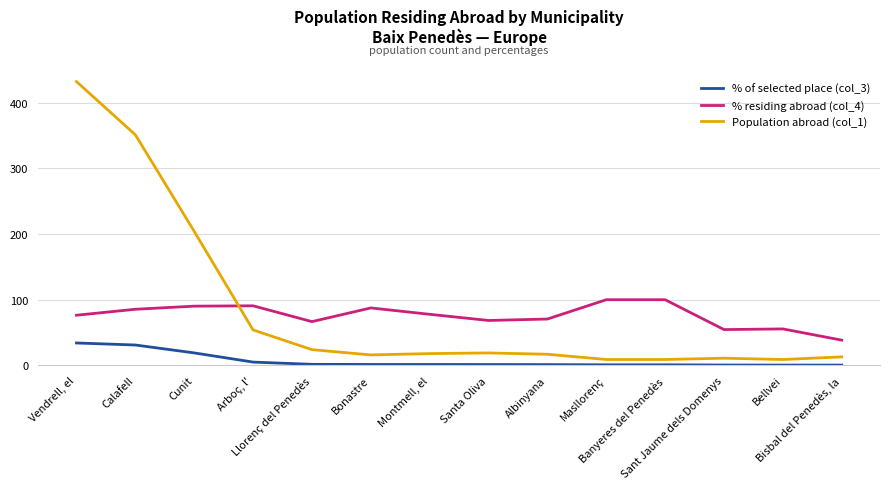

Rank the series by their maximum value, from lowest to highest.

% of selected place (col_3), % residing abroad (col_4), Population abroad (col_1)